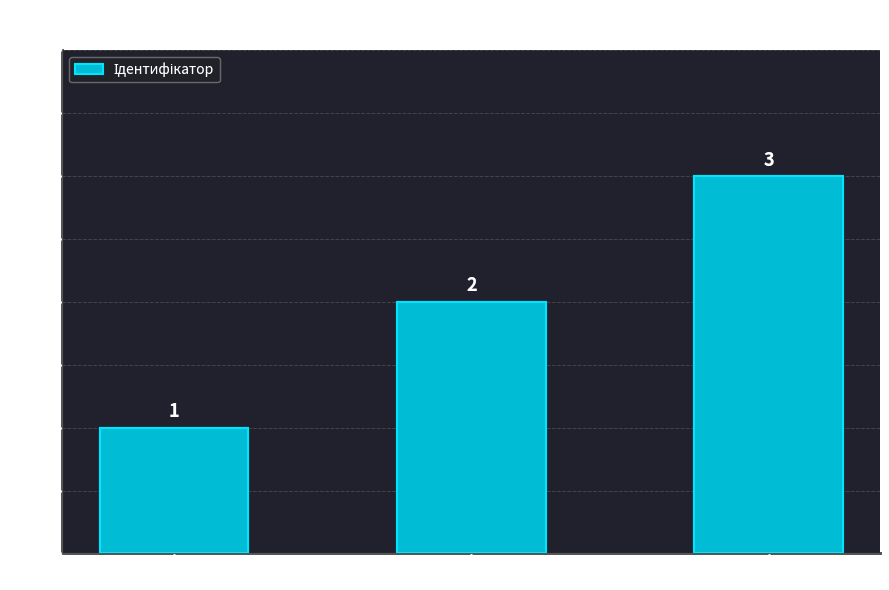

What is the value of the 2nd bar from the left?

2